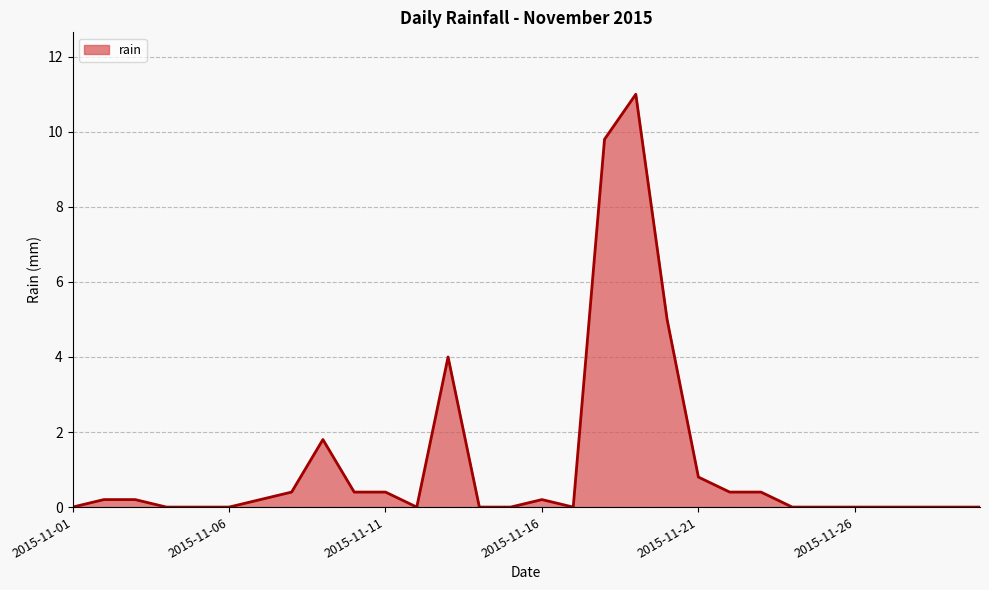

What is the greatest value displayed?

11.0